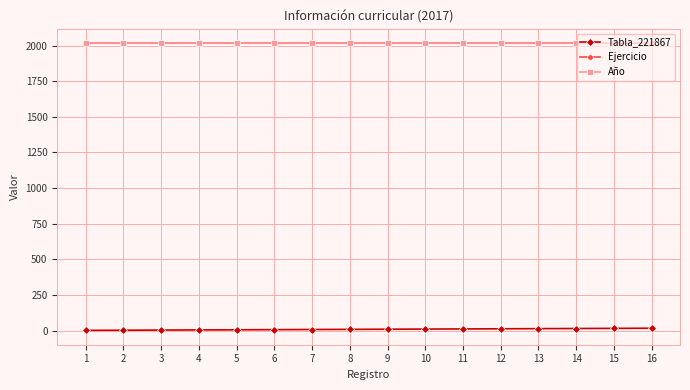

Rank the series by their maximum value, from lowest to highest.

Tabla_221867, Ejercicio, Año